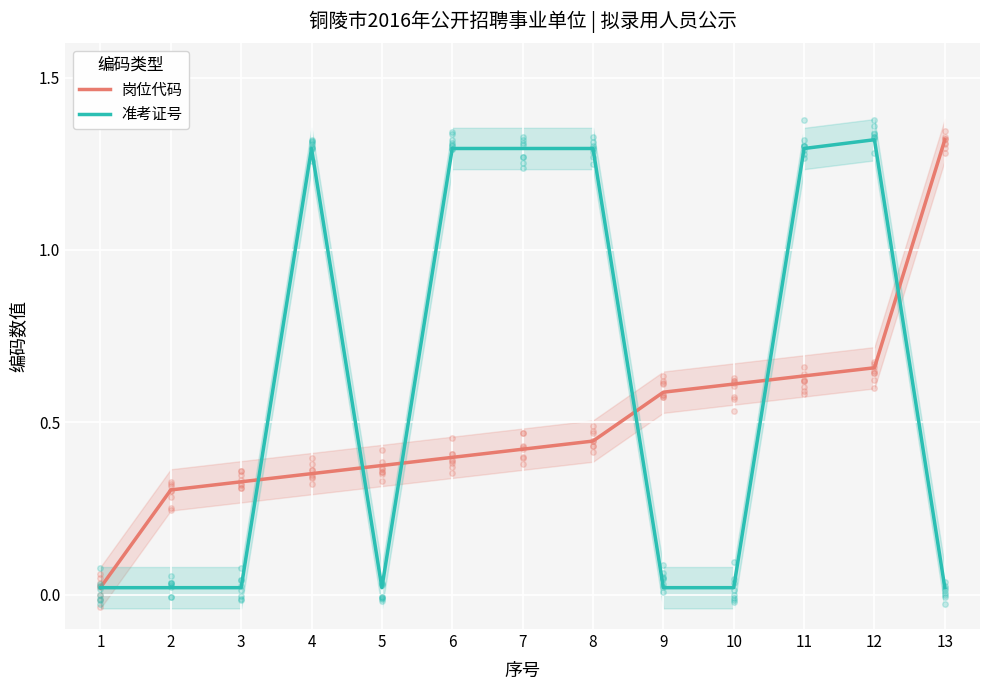

Which series has the largest total across all categories?

准考证号